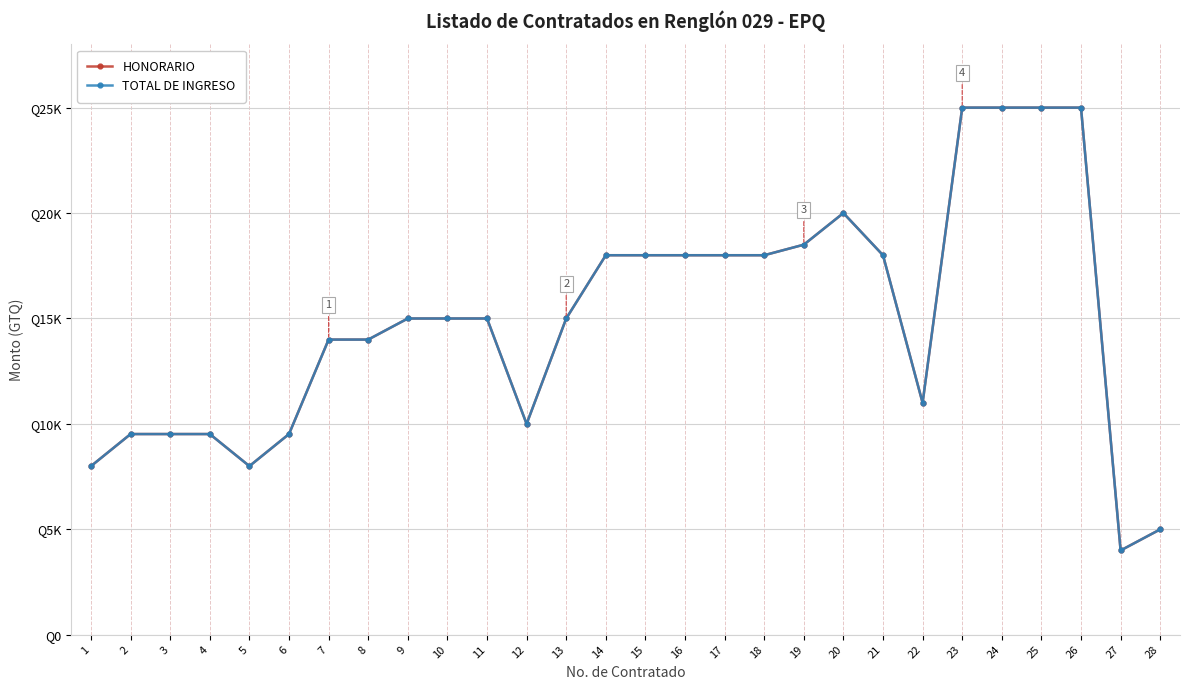

True or false: TOTAL DE INGRESO and HONORARIO cross at least once.

False